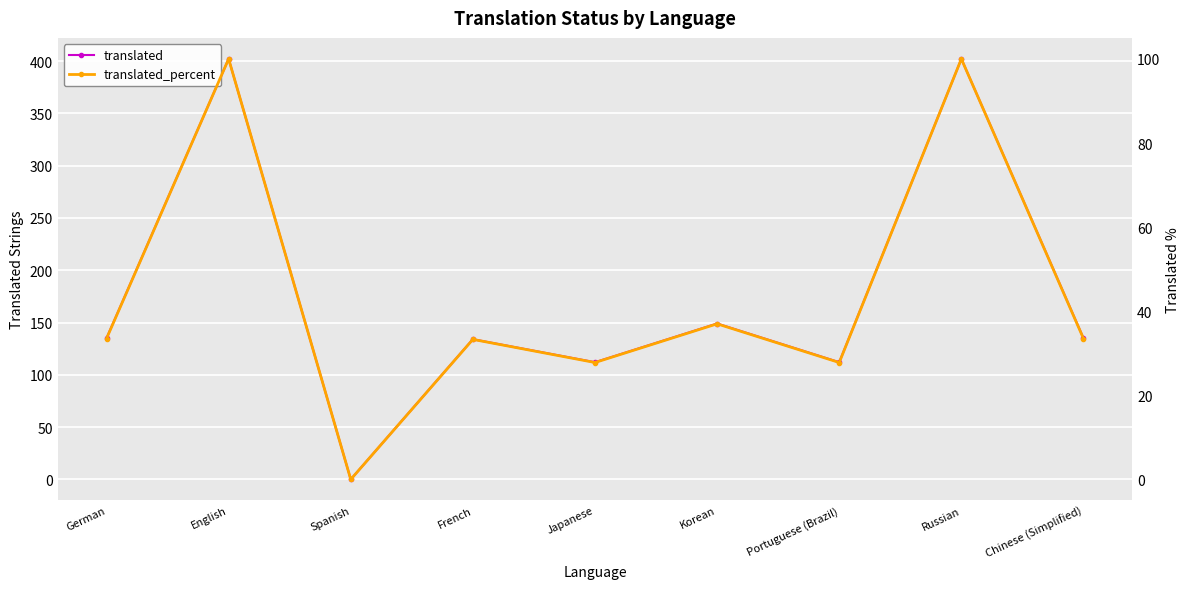

Read the translated_percent value at English.

100.0